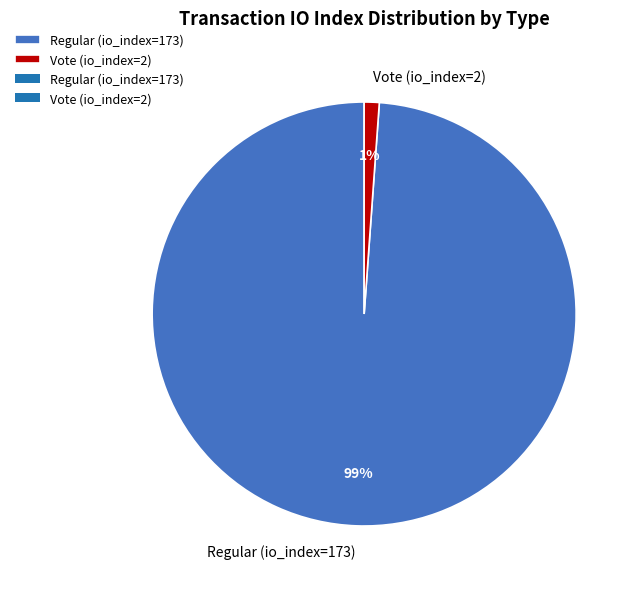

Which has a higher value, Vote (io_index=2) or Regular (io_index=173)?

Regular (io_index=173)